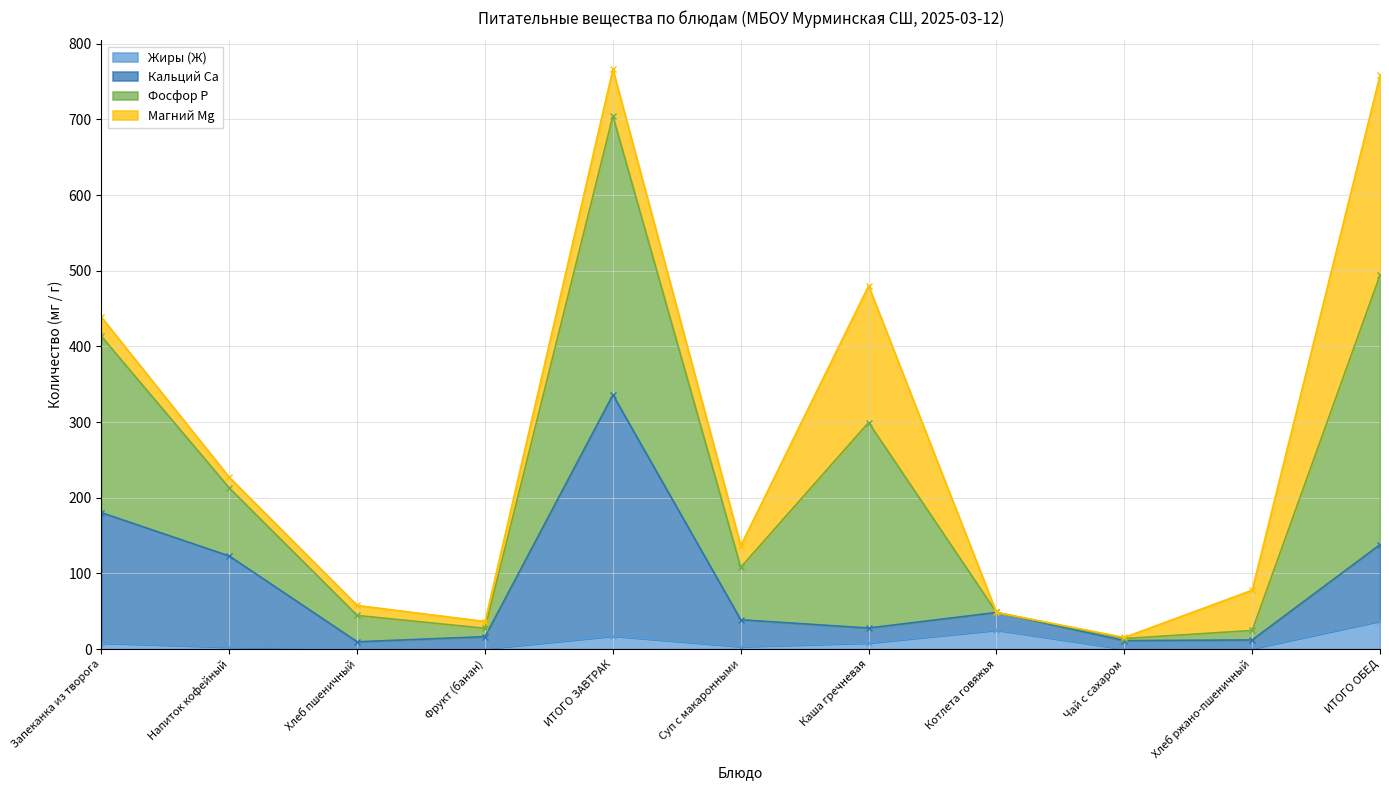

What value does the Жиры (Ж) series have at Котлета говяжья?

25.1